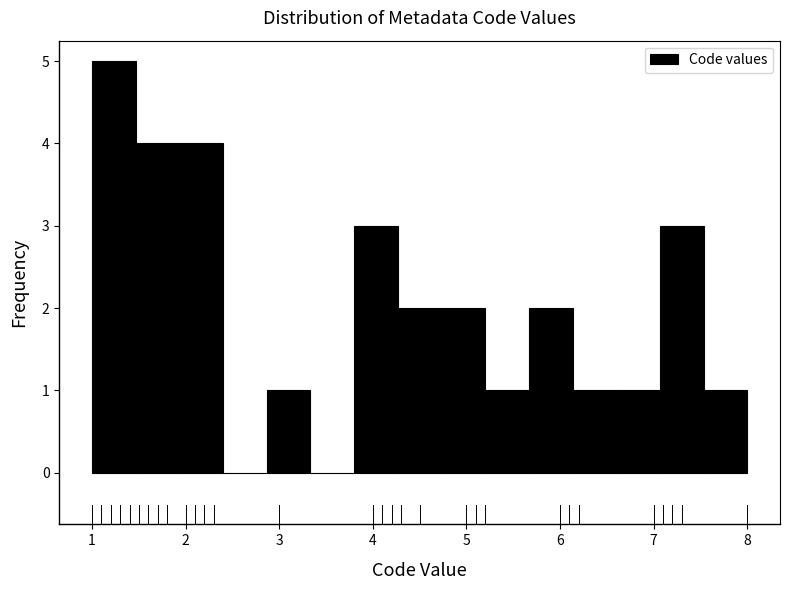

Reading left to right, list every bar in this chart as the range it spans on the x-axis followed by its height. Neither the bar edges nor the heights are printed on the chart, so give them approximately, as read against the axes.

1.0 to 1.5: 5
1.5 to 1.9: 4
1.9 to 2.4: 4
2.4 to 2.9: 0
2.9 to 3.3: 1
3.3 to 3.8: 0
3.8 to 4.3: 3
4.3 to 4.7: 2
4.7 to 5.2: 2
5.2 to 5.7: 1
5.7 to 6.1: 2
6.1 to 6.6: 1
6.6 to 7.1: 1
7.1 to 7.5: 3
7.5 to 8.0: 1